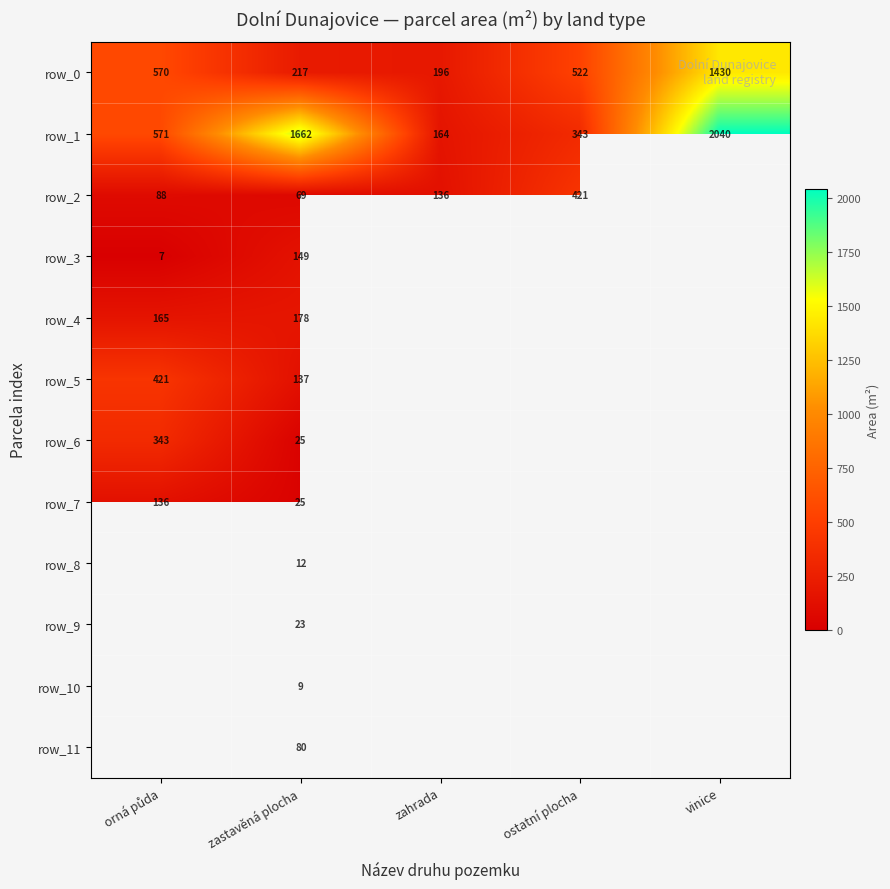

Count the number of data series in this chart.

12